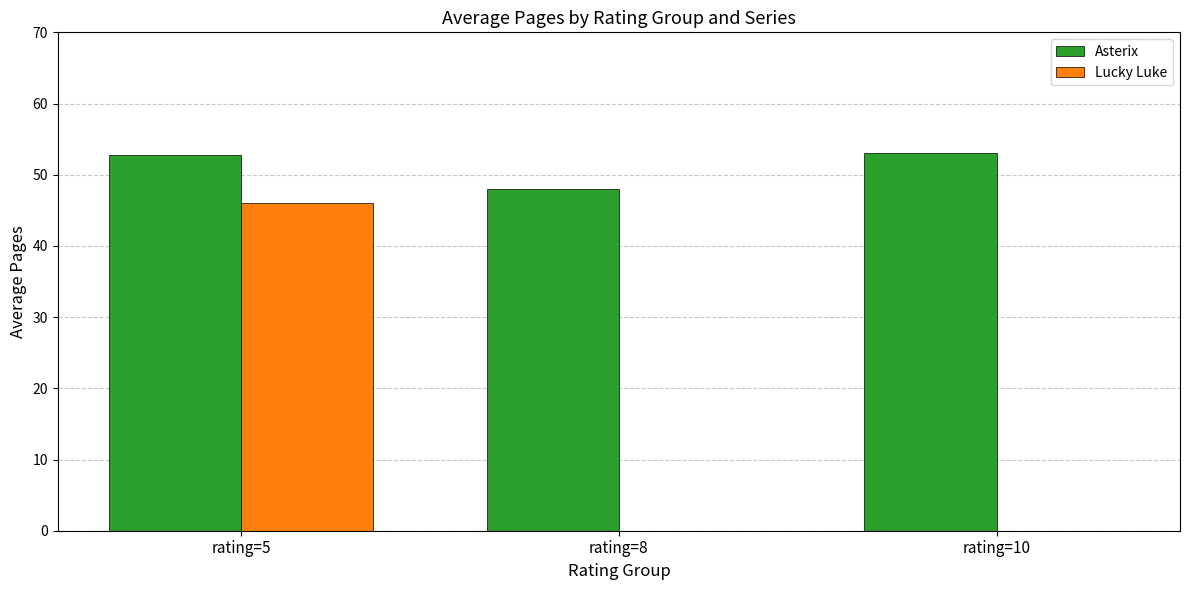

True or false: Asterix has a value of 83.6 at rating=5.

False